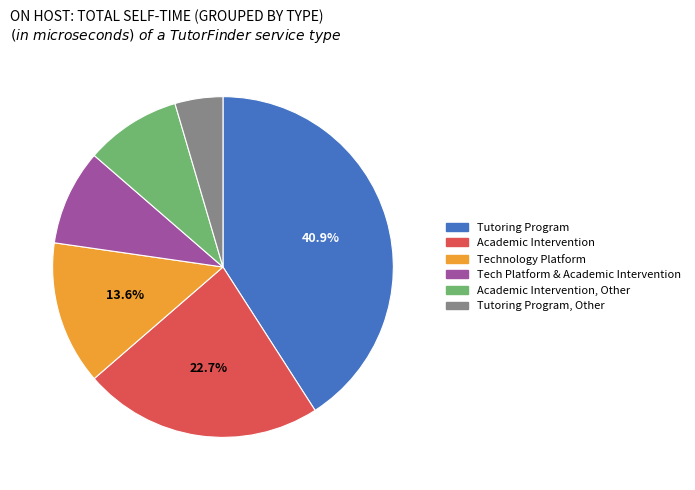

Is there any slice that represents more than half of the pie?

No